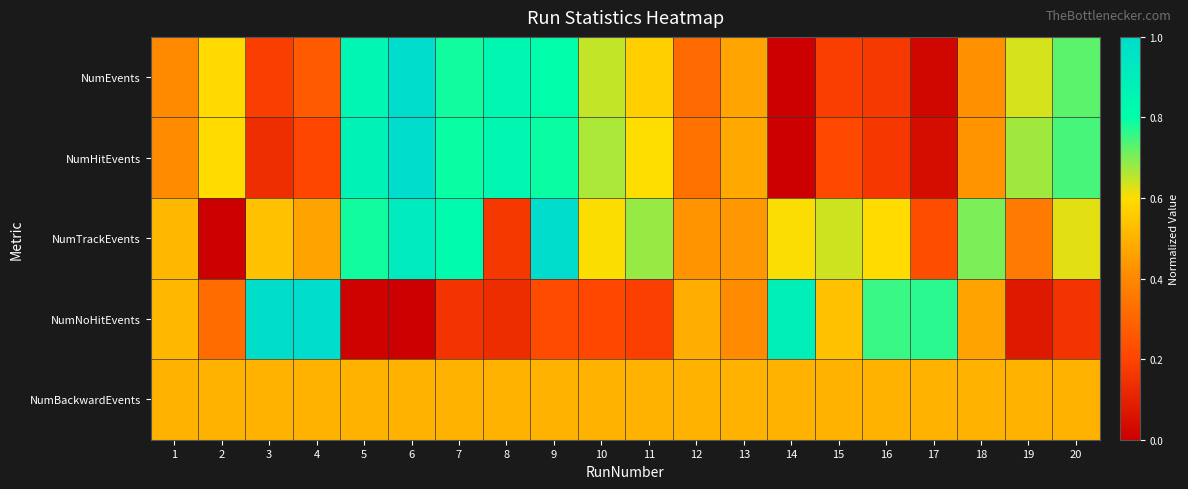

Reading left to right, what are all the values shown in this chart?

NumEvents: 1=0.4	2=0.6	3=0.2	4=0.3	5=0.9	6=1.0	7=0.8	8=0.8	9=0.8	10=0.6	11=0.6	12=0.3	13=0.5	14=0.0	15=0.2	16=0.2	17=0.0	18=0.4	19=0.6	20=0.7
NumHitEvents: 1=0.4	2=0.6	3=0.1	4=0.2	5=0.9	6=1.0	7=0.8	8=0.8	9=0.8	10=0.7	11=0.6	12=0.3	13=0.5	14=0.0	15=0.2	16=0.2	17=0.0	18=0.4	19=0.7	20=0.7
NumTrackEvents: 1=0.5	2=0.0	3=0.5	4=0.5	5=0.8	6=0.9	7=0.8	8=0.2	9=1.0	10=0.6	11=0.7	12=0.4	13=0.4	14=0.6	15=0.6	16=0.6	17=0.2	18=0.7	19=0.4	20=0.6
NumNoHitEvents: 1=0.5	2=0.3	3=1.0	4=1.0	5=0.0	6=0.0	7=0.2	8=0.1	9=0.2	10=0.2	11=0.2	12=0.5	13=0.4	14=0.9	15=0.5	16=0.8	17=0.8	18=0.5	19=0.1	20=0.2
NumBackwardEvents: 1=0.5	2=0.5	3=0.5	4=0.5	5=0.5	6=0.5	7=0.5	8=0.5	9=0.5	10=0.5	11=0.5	12=0.5	13=0.5	14=0.5	15=0.5	16=0.5	17=0.5	18=0.5	19=0.5	20=0.5